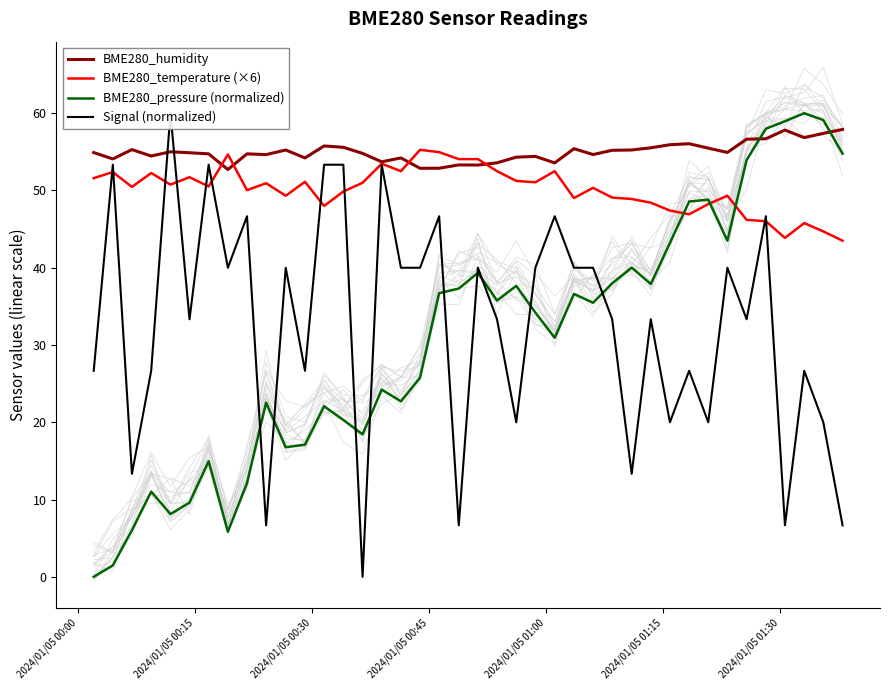

What is the minimum value for BME280_temperature (×6)?

43.5